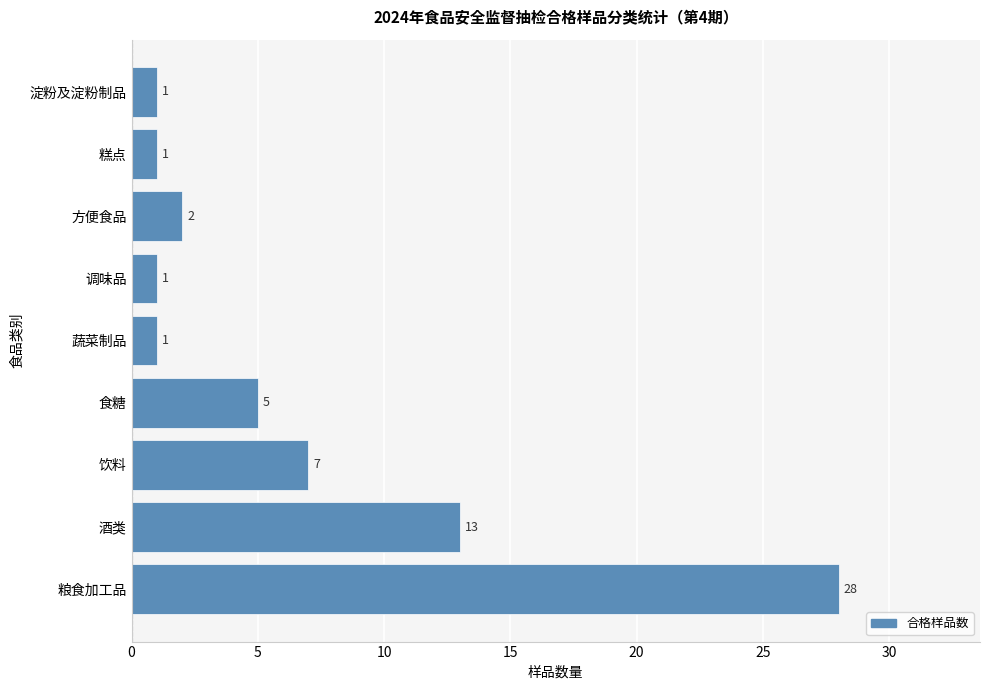

True or false: the data shows 2 at 方便食品.

True